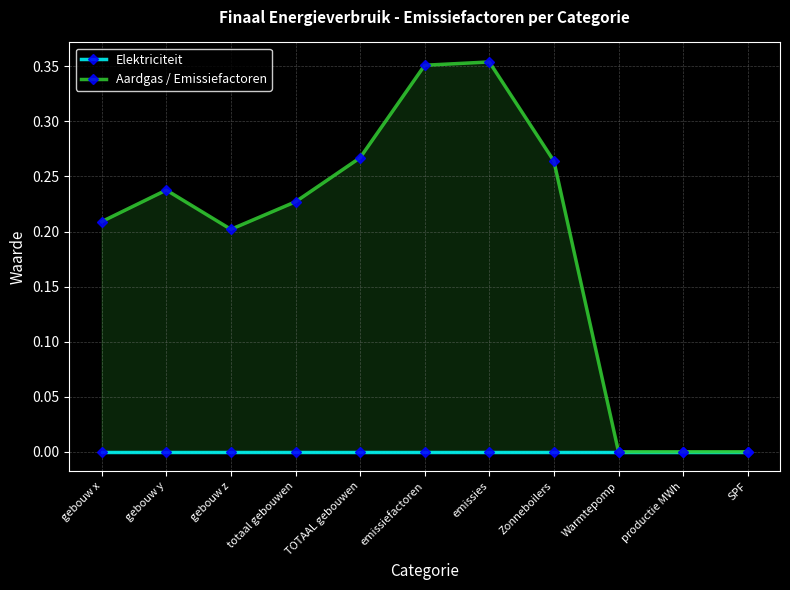

What is the approximate value of Aardgas / Emissiefactoren at Zonneboilers?

0.3